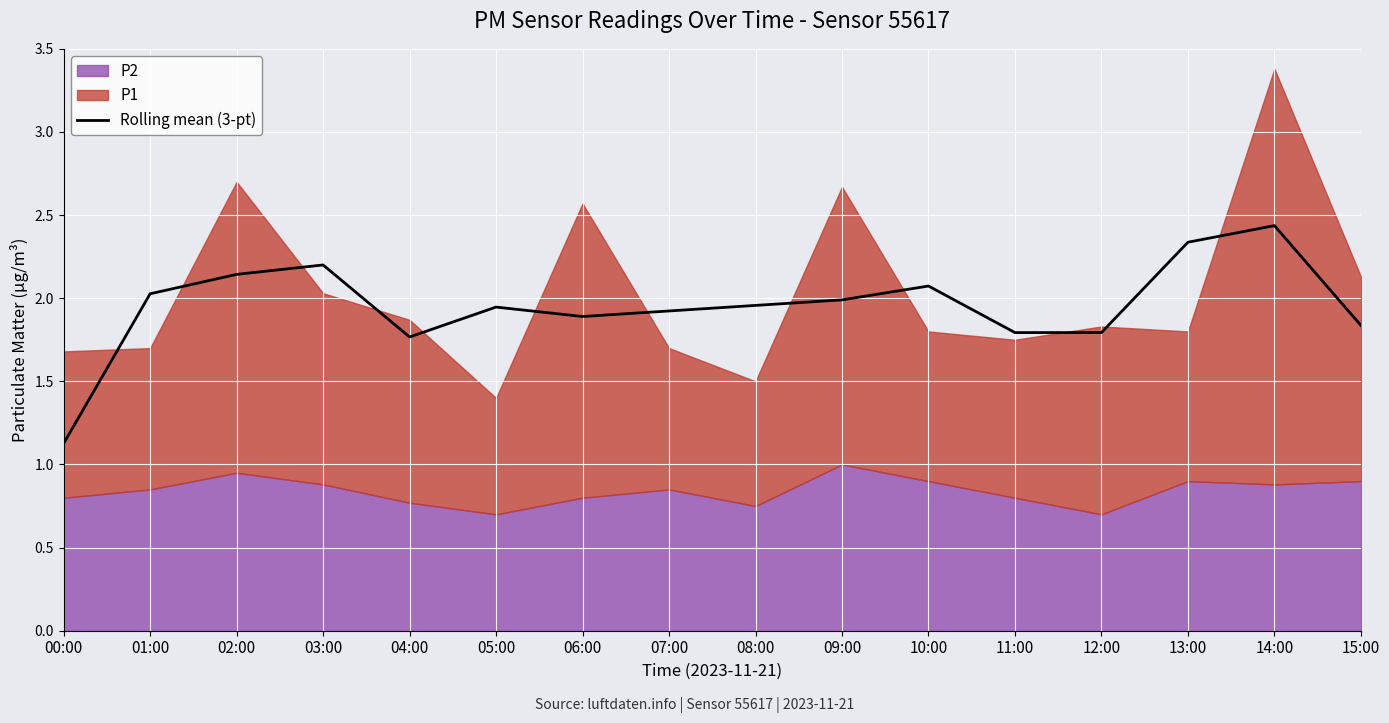

At which category does the data reach its first local valley?

04:00